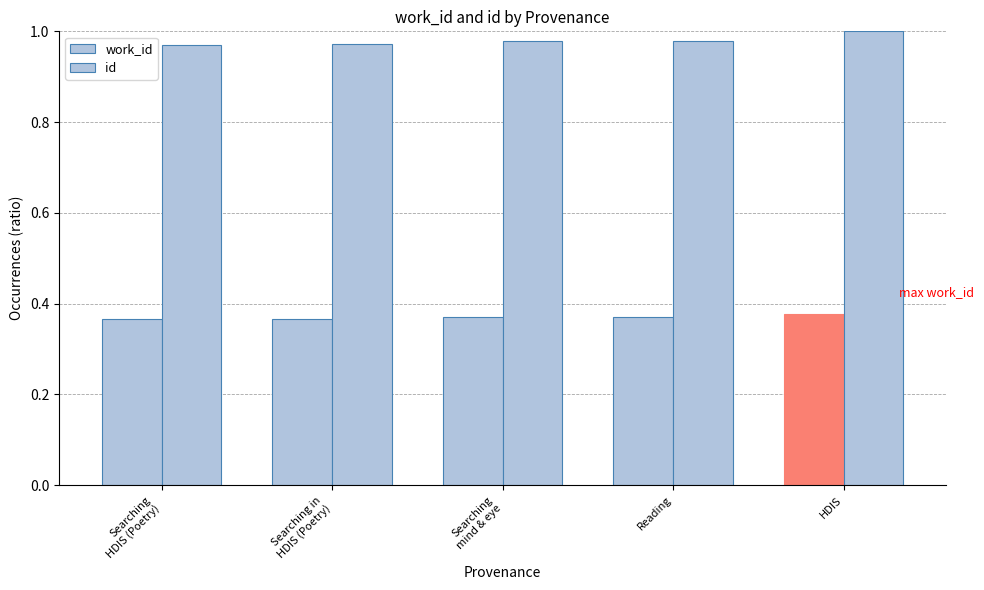

Does the chart contain stacked bars?

No